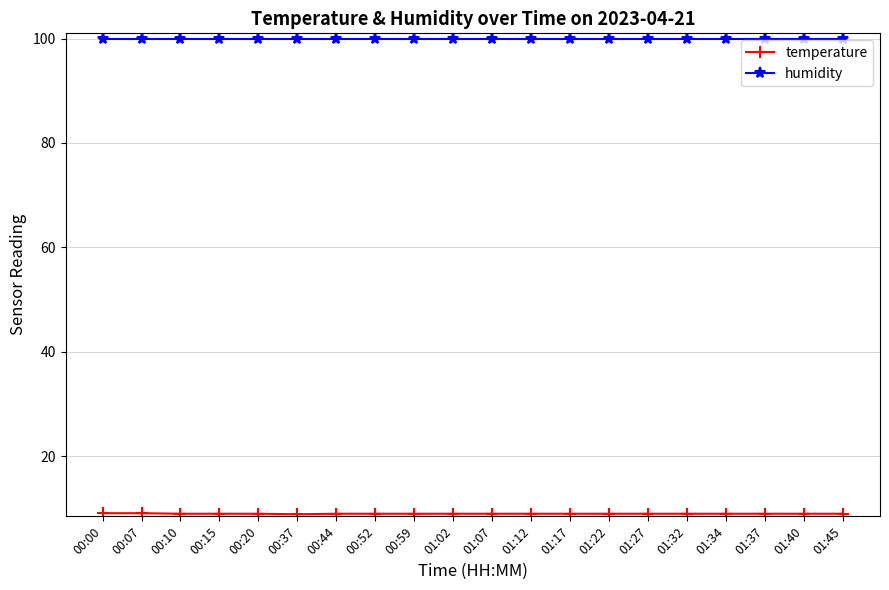

What is the greatest value displayed?

99.9